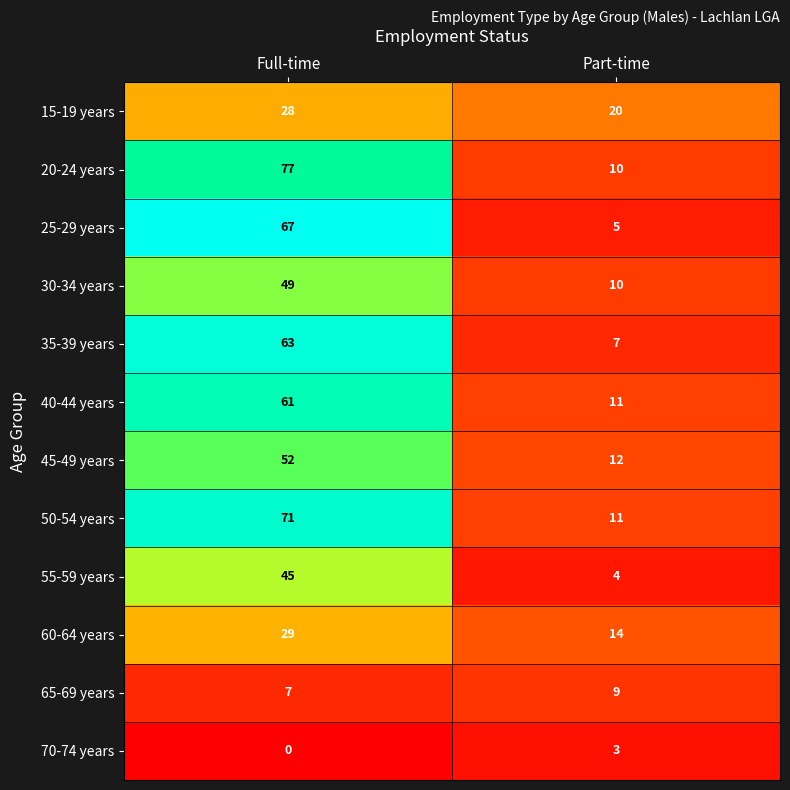

Which series has the largest total across all categories?

20-24 years